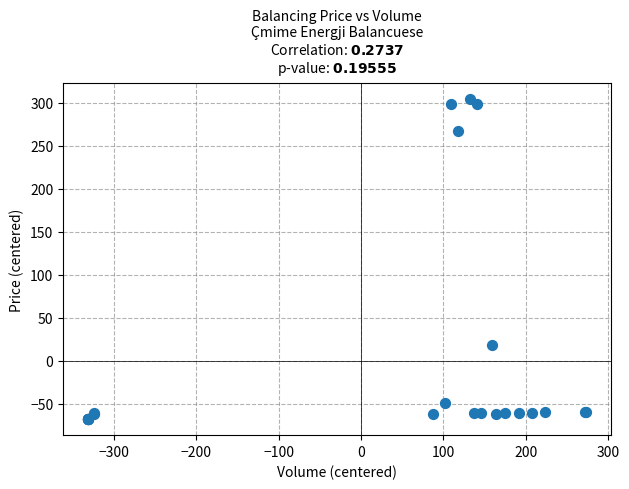

What Y value in the scatter plot is closest to 117?

18.7